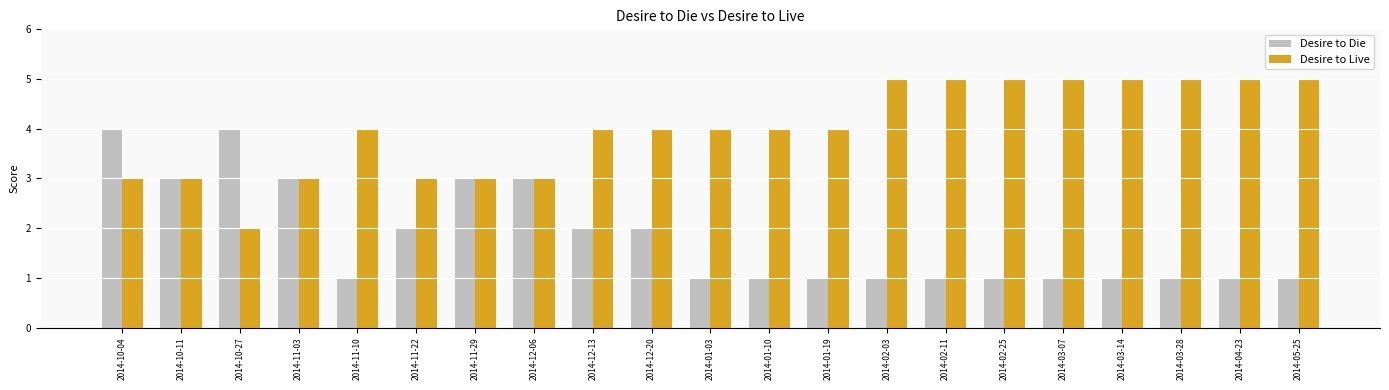

Rank the series by their average value, from lowest to highest.

Desire to Die, Desire to Live